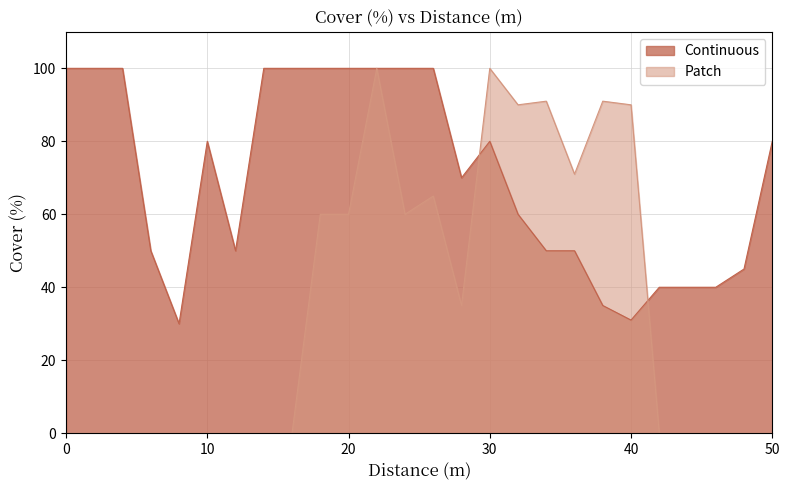

Reading left to right, what are all the values shown in this chart?

Continuous: 100	100	100	50	30	80	50	100	100	100	100	100	100	100	70	80	60	50	50	35	31	40	40	40	45	80
Patch: 0	0	0	0	0	0	0	0	0	60	60	100	60	65	35	100	90	91	71	91	90	0	0	0	0	0